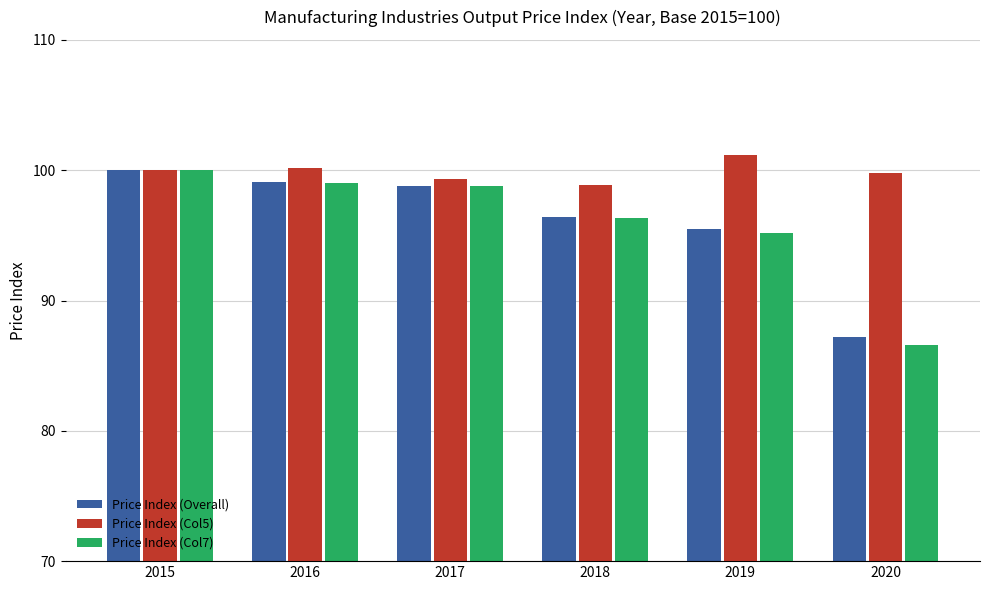

What is the maximum value for Price Index (Overall)?

100.0